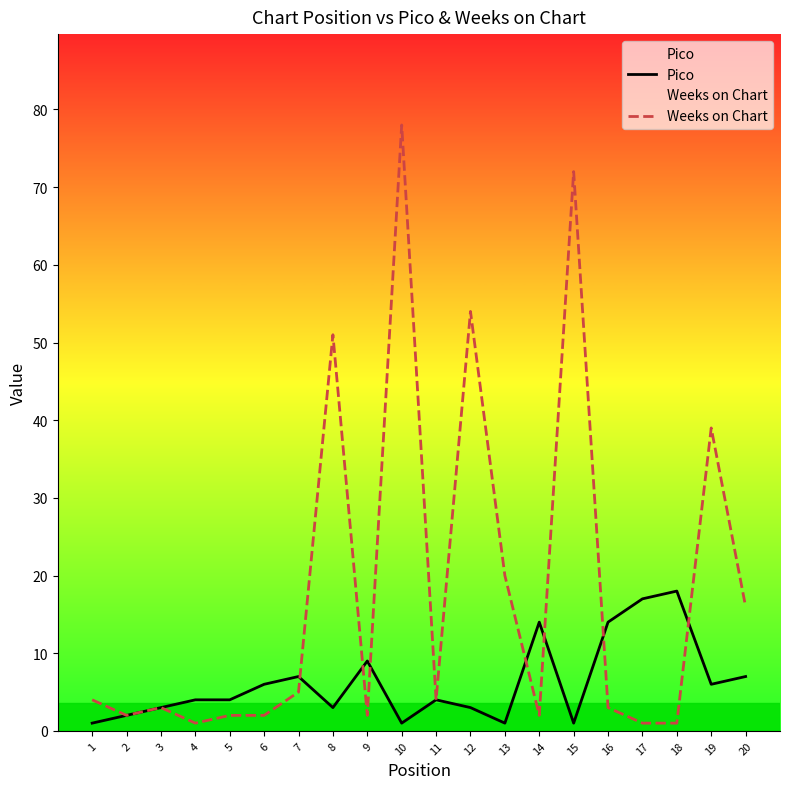

Rank the series by their maximum value, from highest to lowest.

Weeks on Chart, Pico